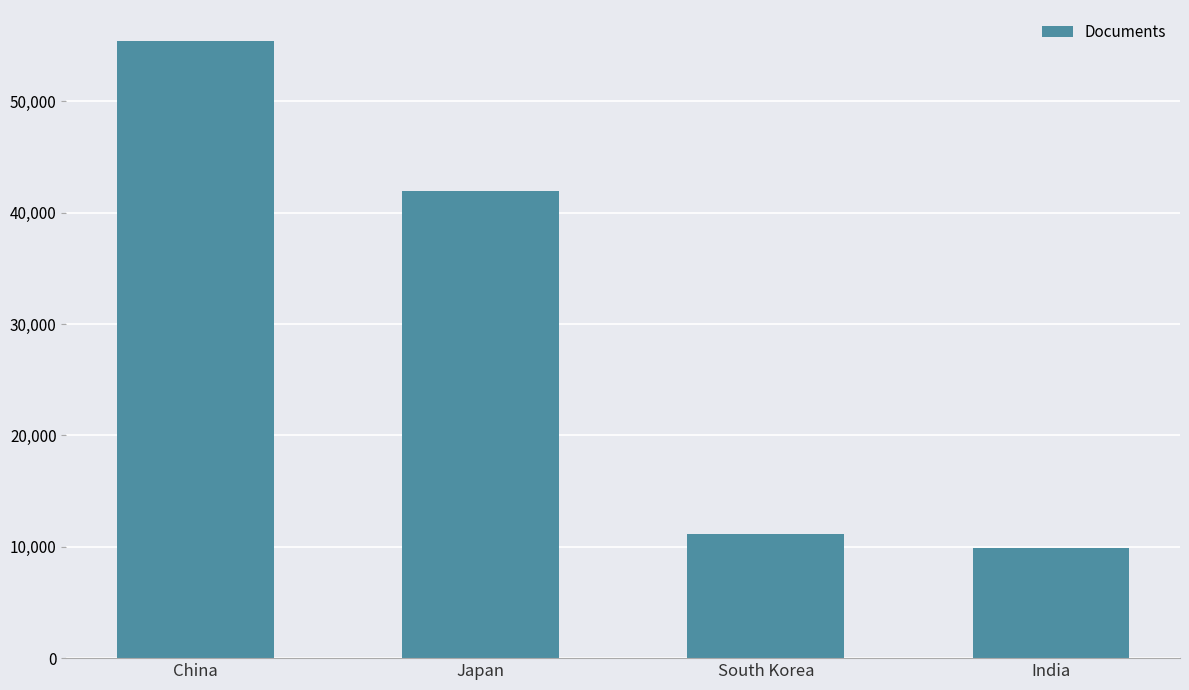

Read the value at China.

55423